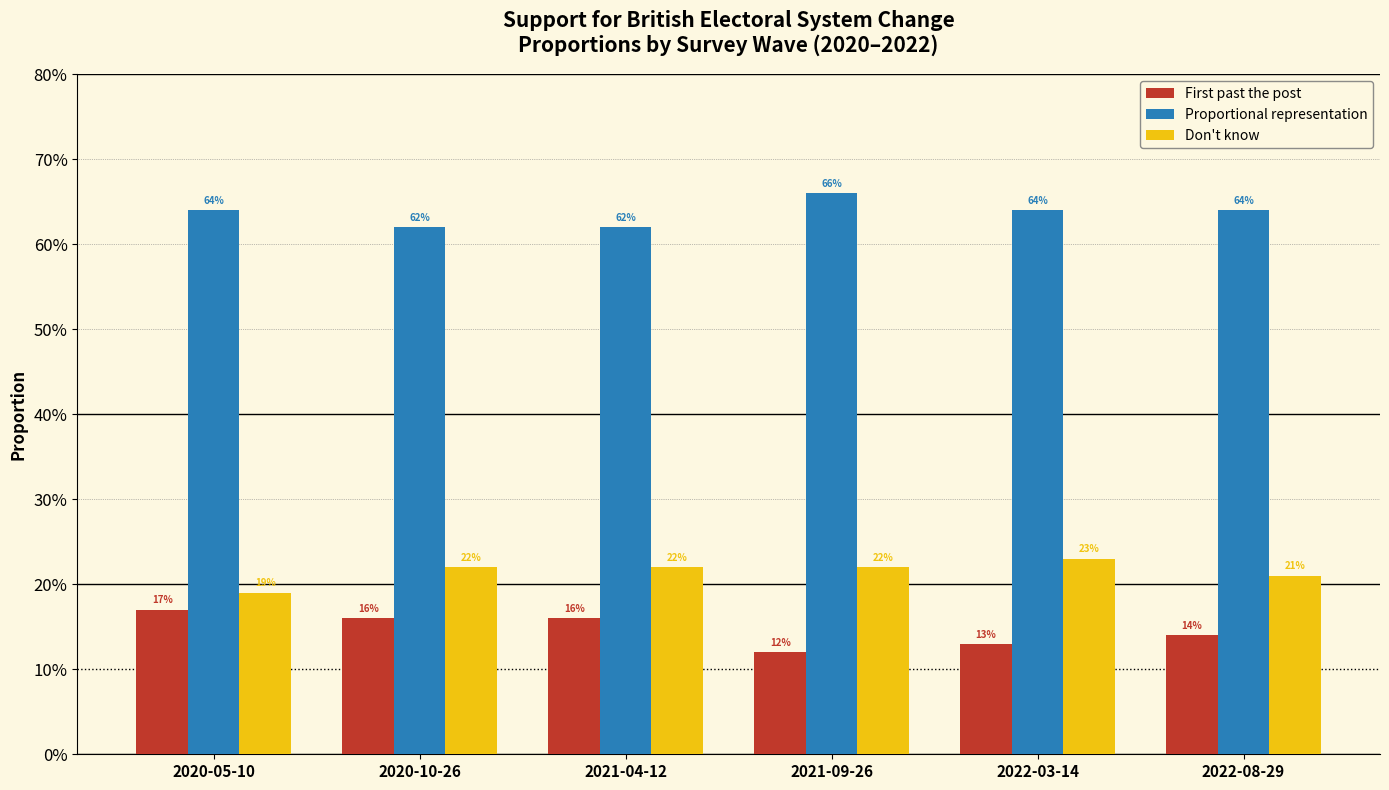

Which series has the widest spread of values?

First past the post